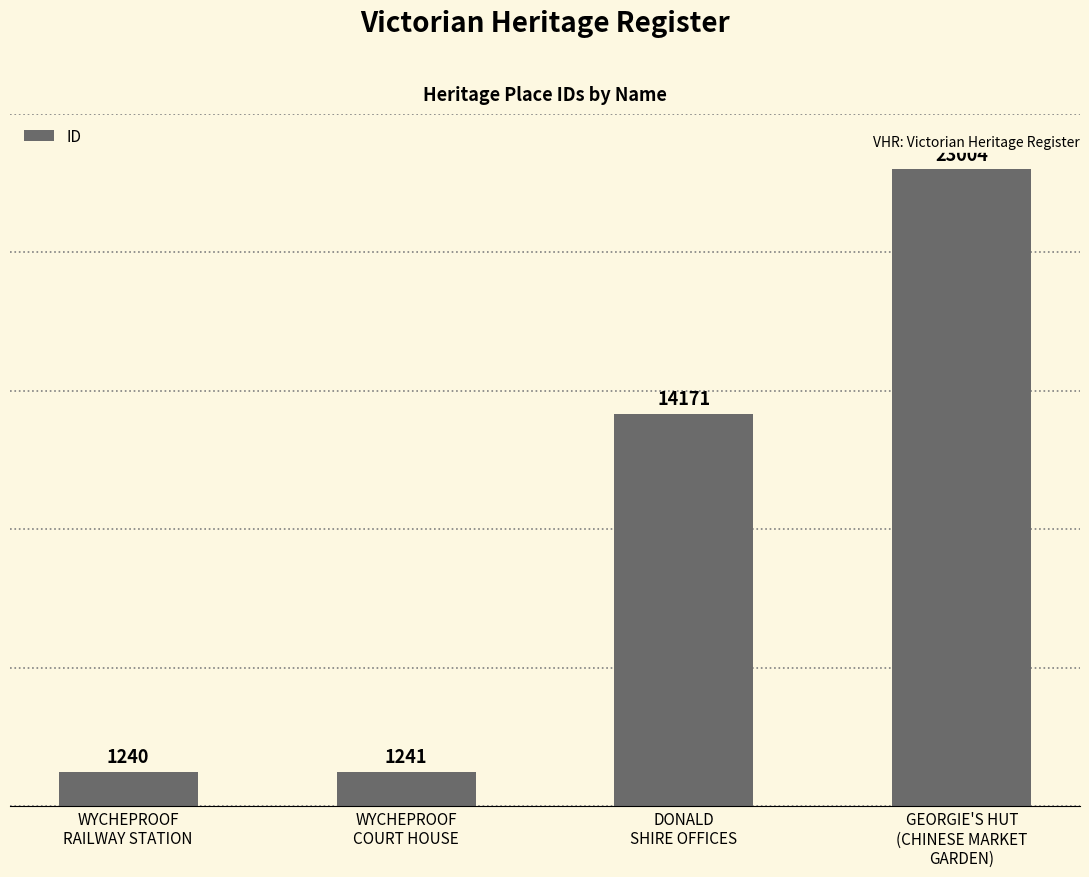

Are the bars grouped side by side (vs. stacked)?

No